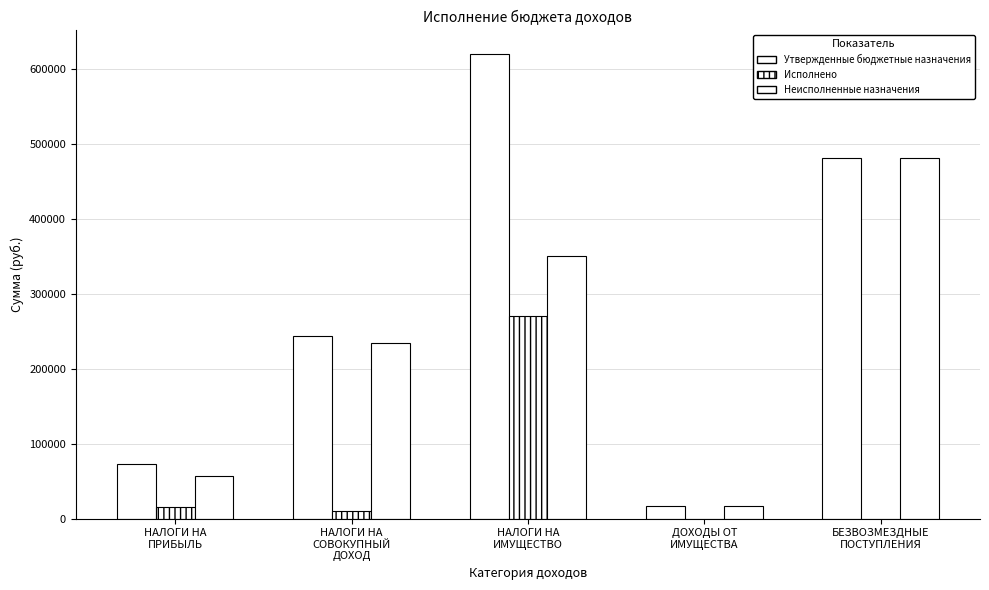

How many groups of bars are there?

5